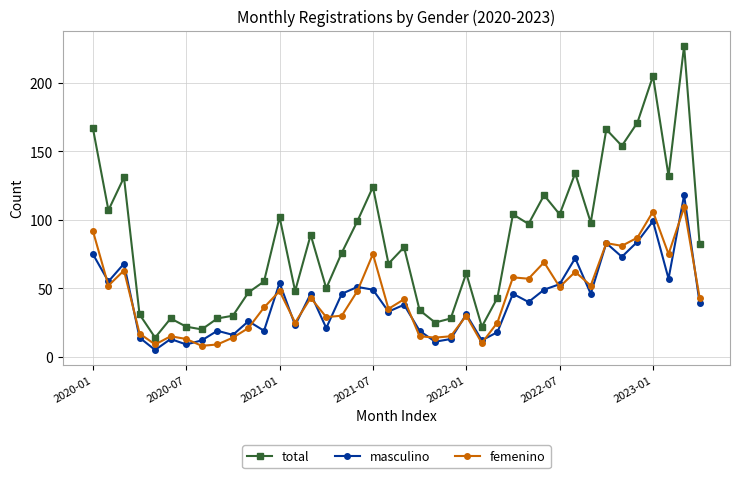

Reading left to right, what are all the values shown in this chart?

total: 167	107	131	31	14	28	22	20	28	30	47	55	102	48	89	50	76	99	124	68	80	34	25	28	61	22	43	104	97	118	104	134	98	166	154	171	205	132	227	82
masculino: 75	55	68	14	5	13	9	12	19	16	26	19	54	23	46	21	46	51	49	33	38	19	11	13	31	12	18	46	40	49	53	72	46	83	73	84	99	57	118	39
femenino: 92	52	63	17	9	15	13	8	9	14	21	36	48	25	43	29	30	48	75	35	42	15	14	15	30	10	25	58	57	69	51	62	52	83	81	87	106	75	109	43